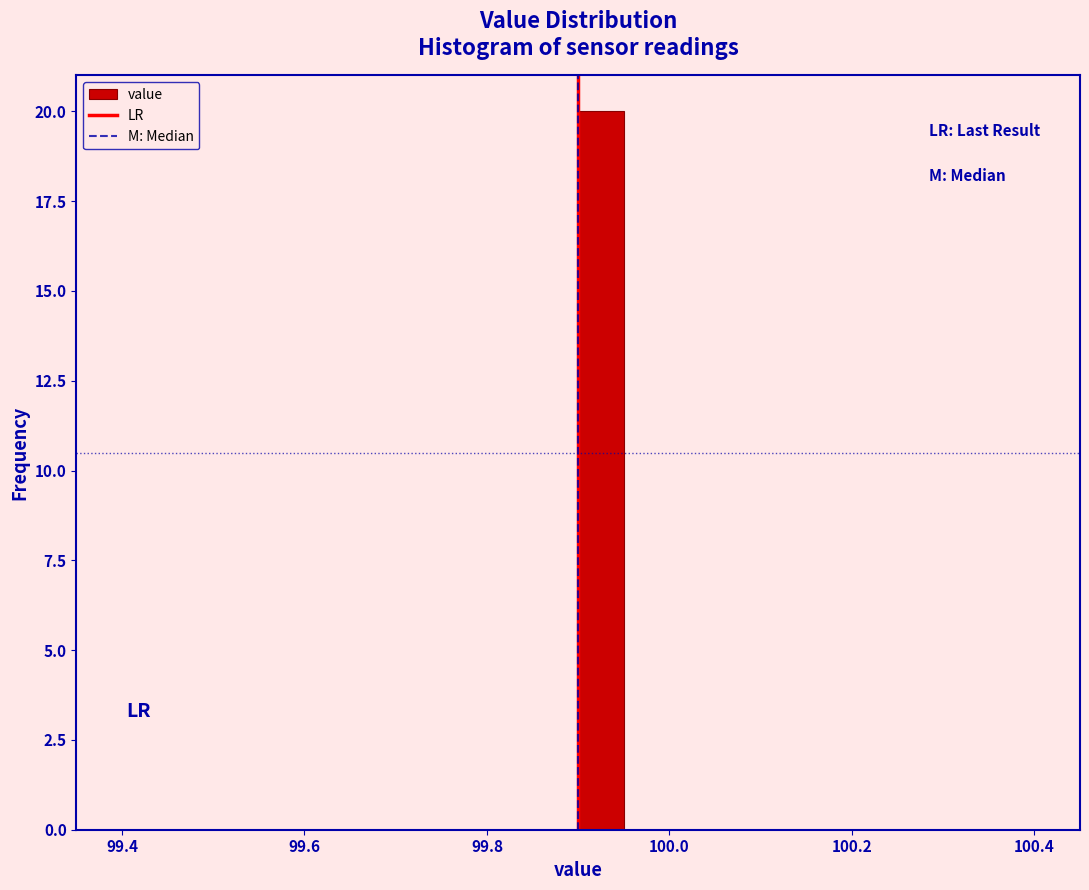

Read against the x-axis, roughly where is the centre of the tallest bar?

99.92